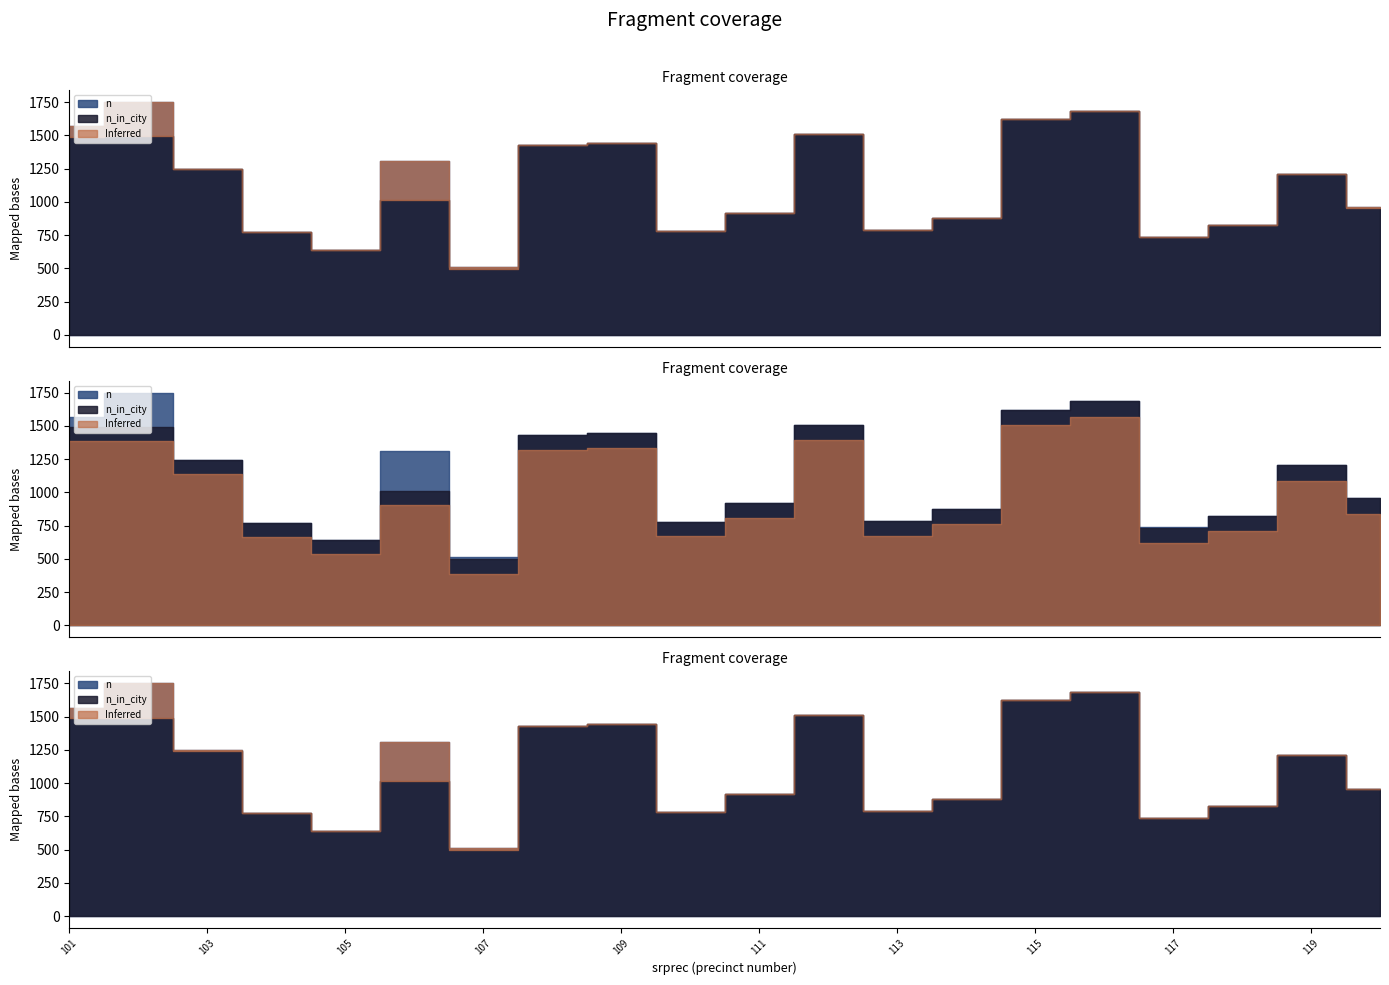

What is the highest value of the n_in_city series?

1685